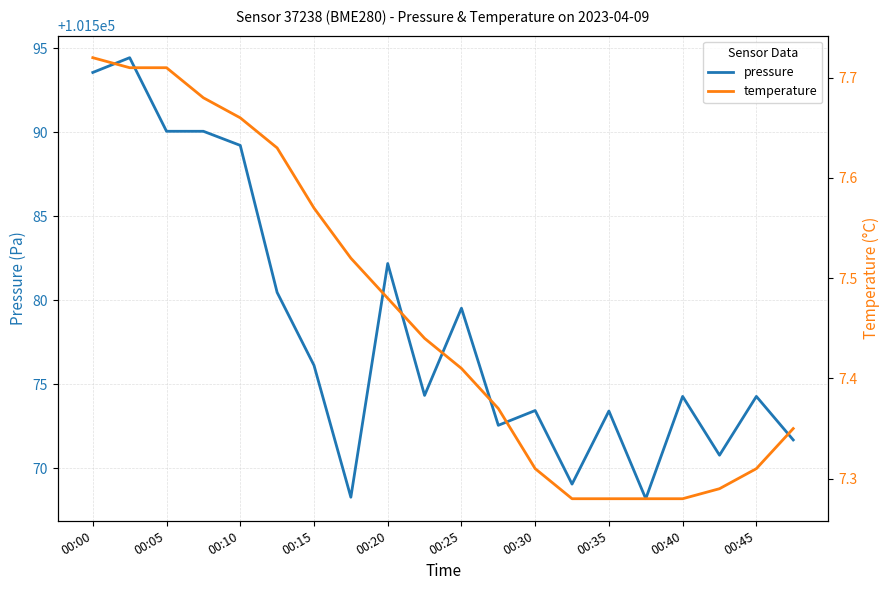

The value of pressure at 00:45 is 101574.3. True or false?

True